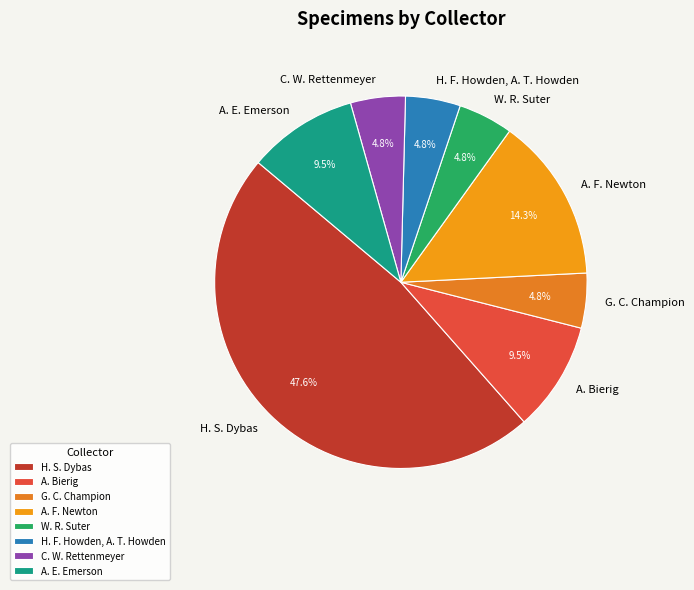

To the nearest percent, what percentage of the pie is H. F. Howden, A. T. Howden?

5%